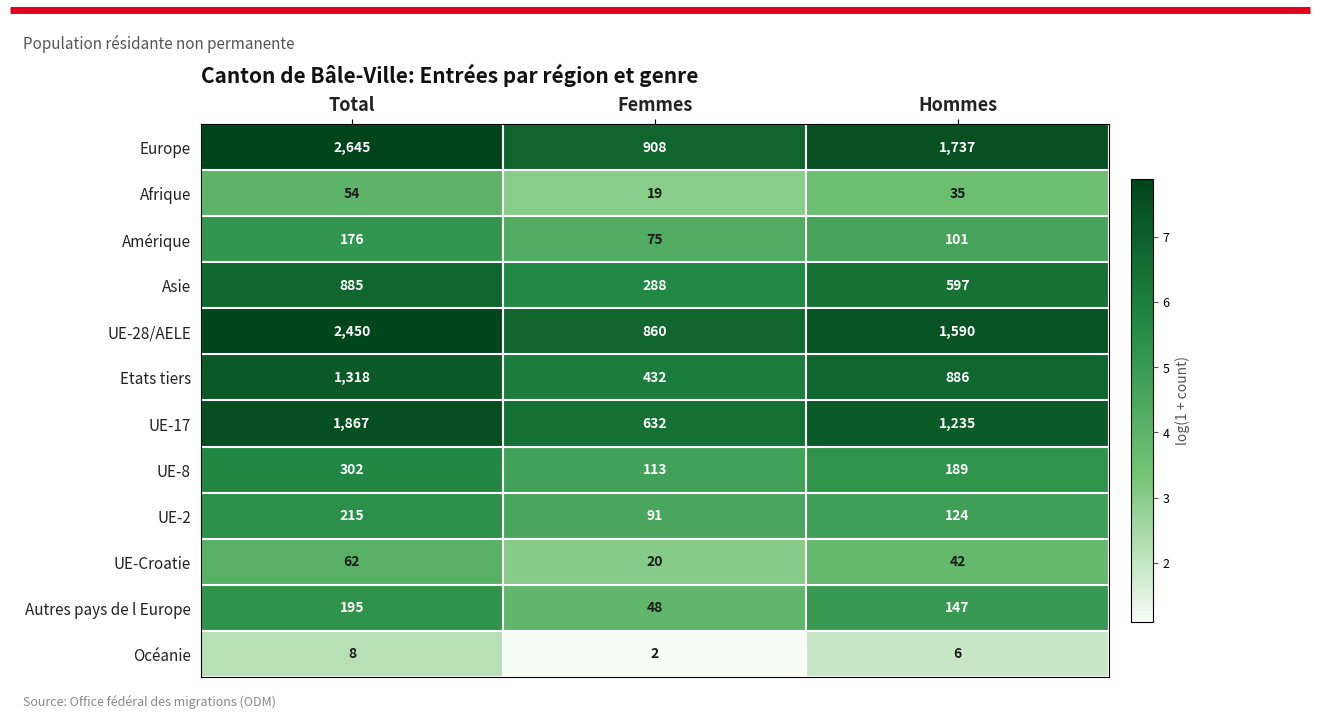

At which category is the sum across all series the highest?

Total